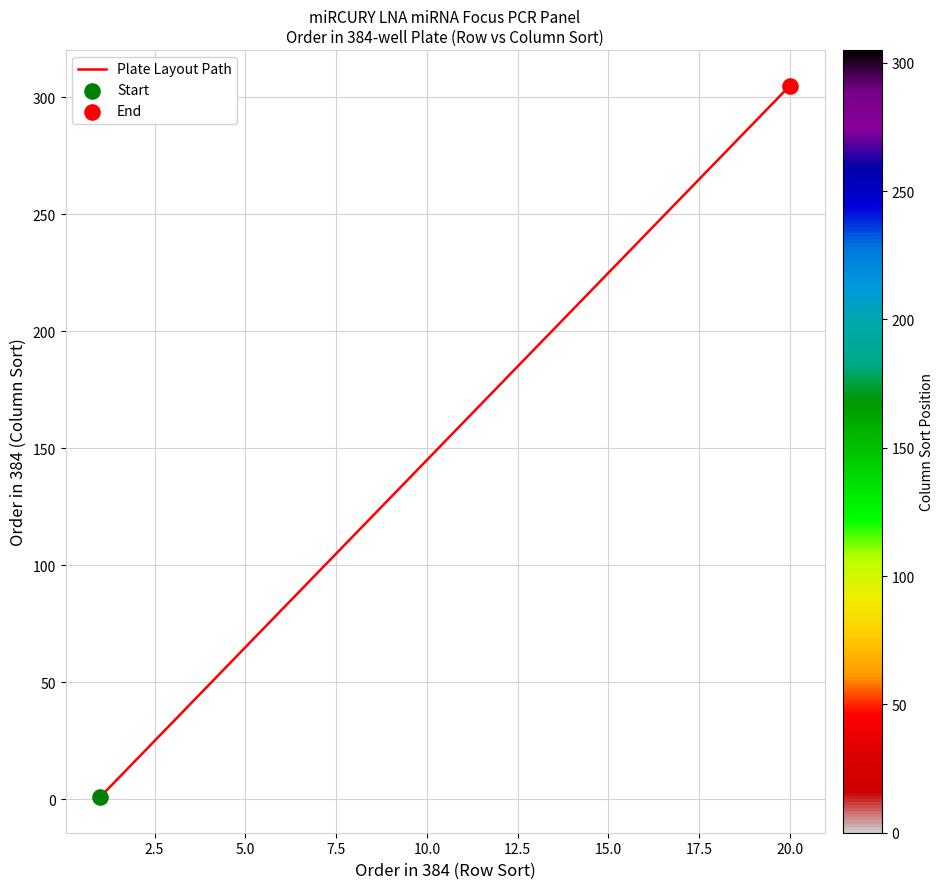

What is the difference between the maximum and minimum values?

304